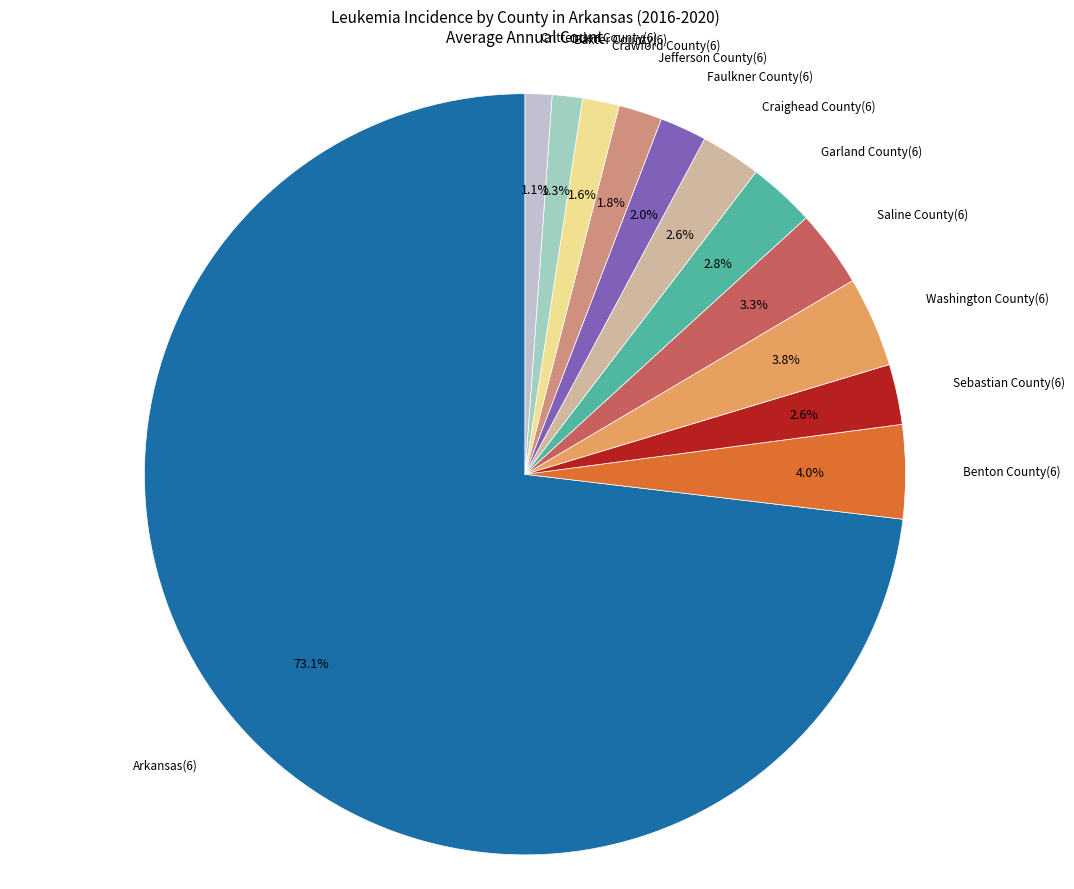

Is there a majority slice in this chart?

Yes